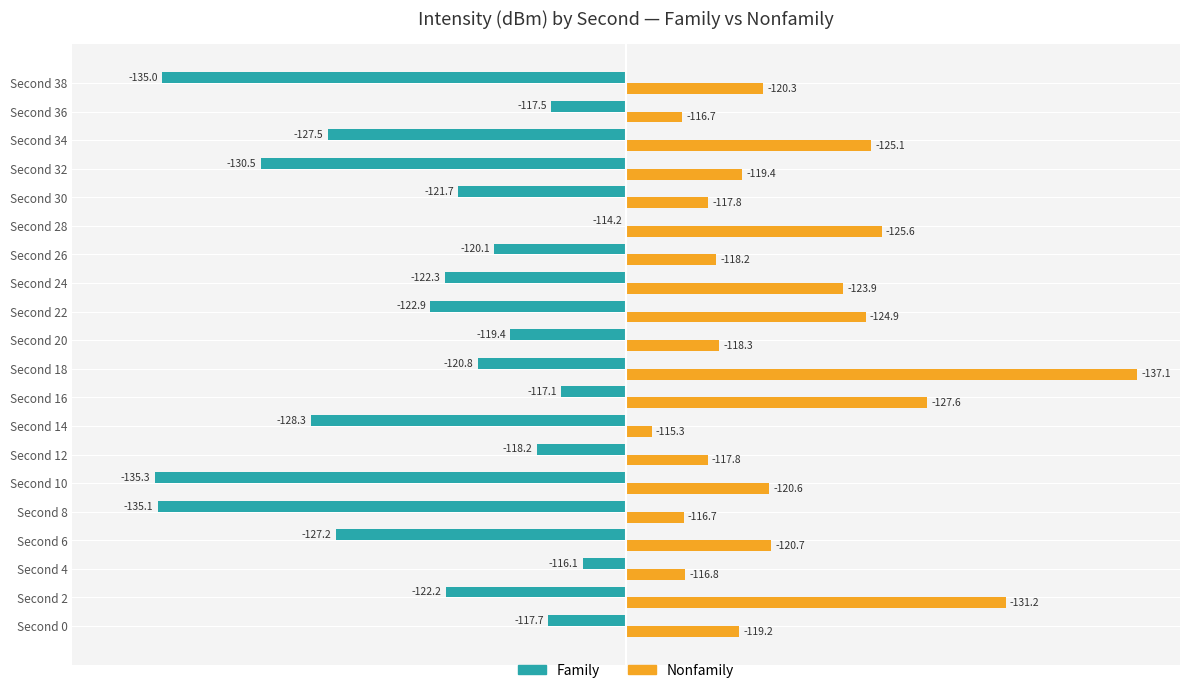

What are all the series names shown in the legend?

Family, Nonfamily